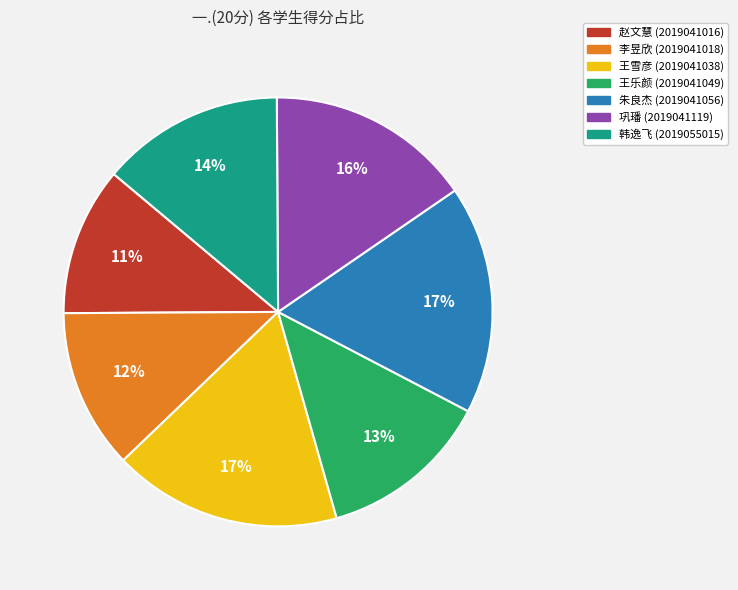

To the nearest percent, what is the average slice percentage?

14%